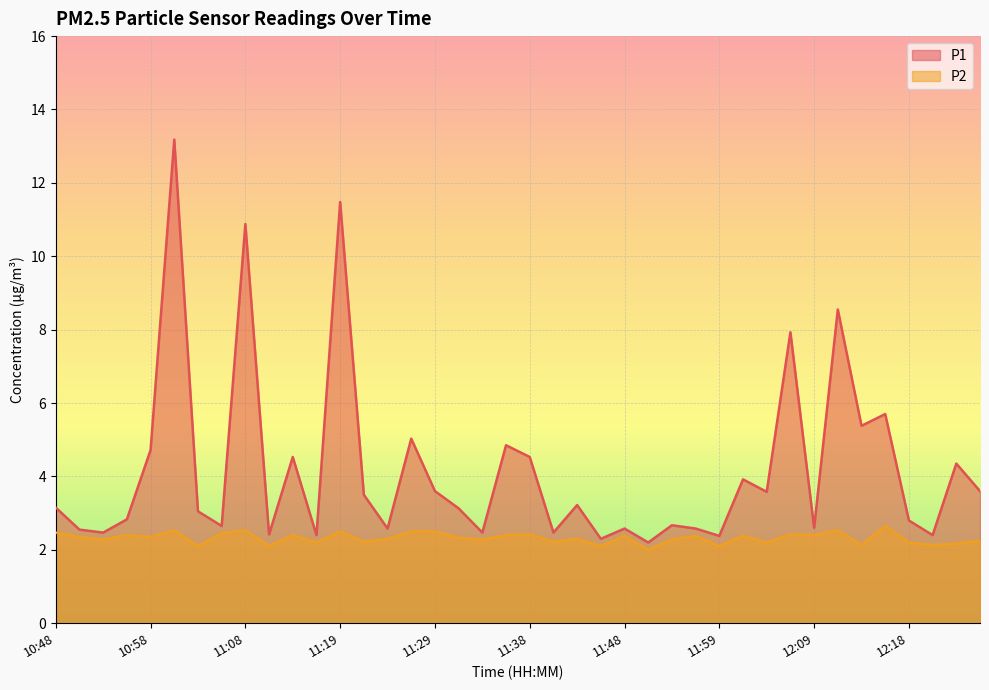

What value does the P2 series have at 11:29?

2.5